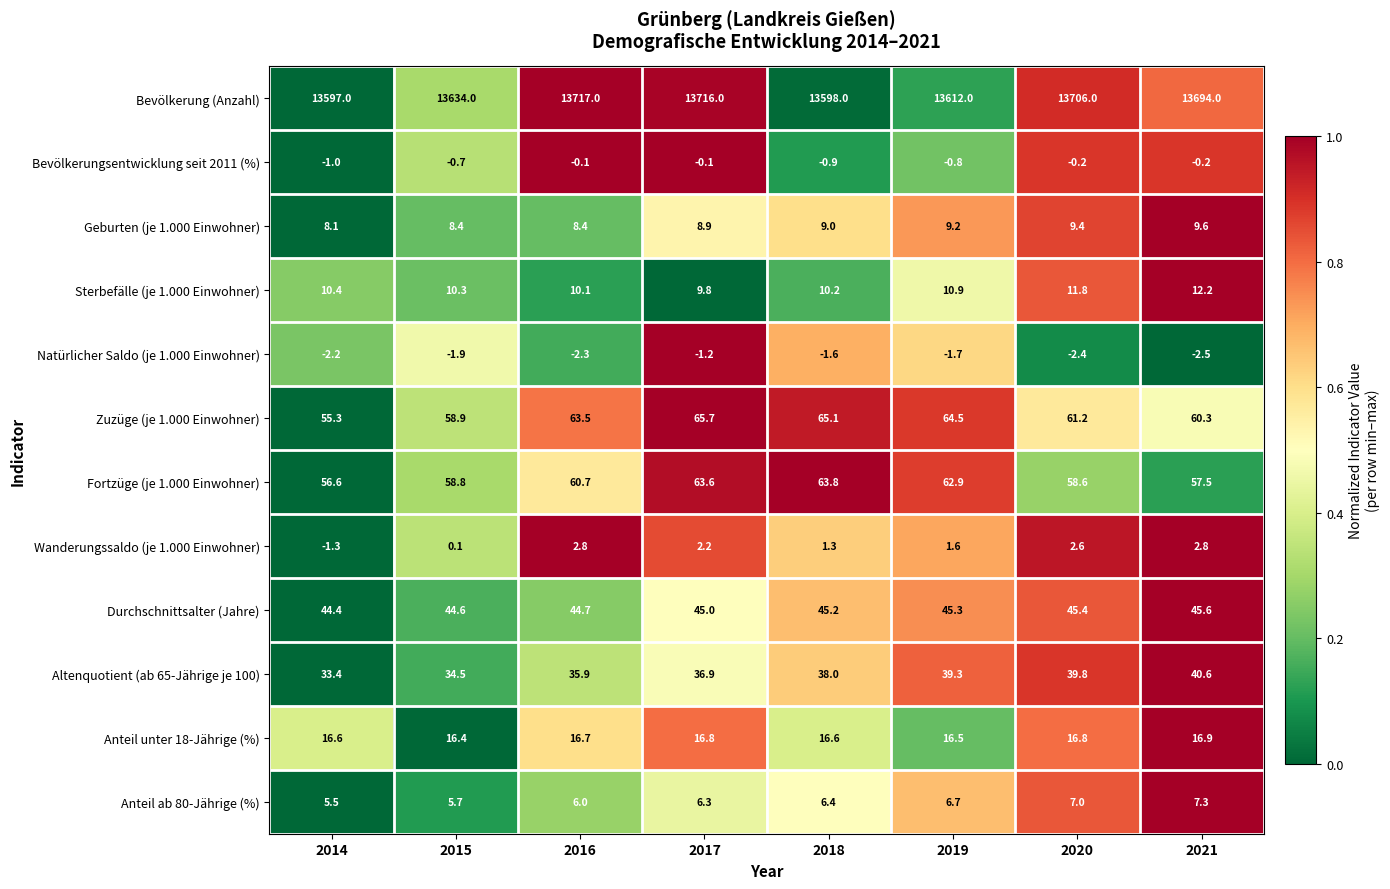

The Wanderungssaldo (je 1.000 Einwohner) series shows 0.1 at 2015. True or false?

True